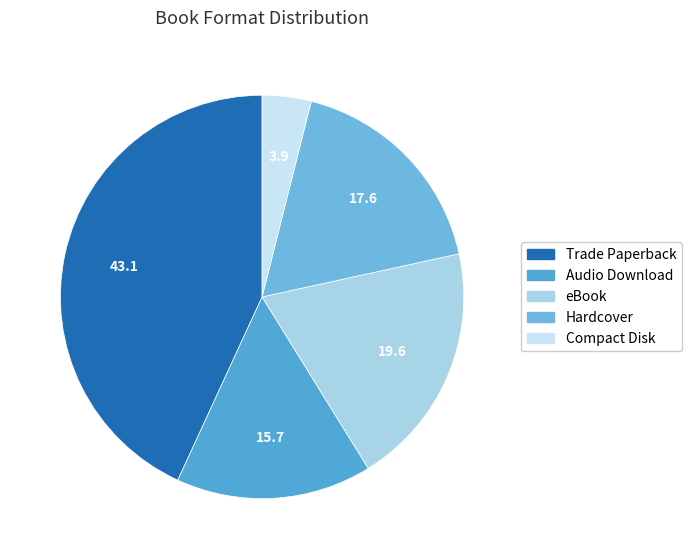

True or false: eBook accounts for 25% of the total.

False